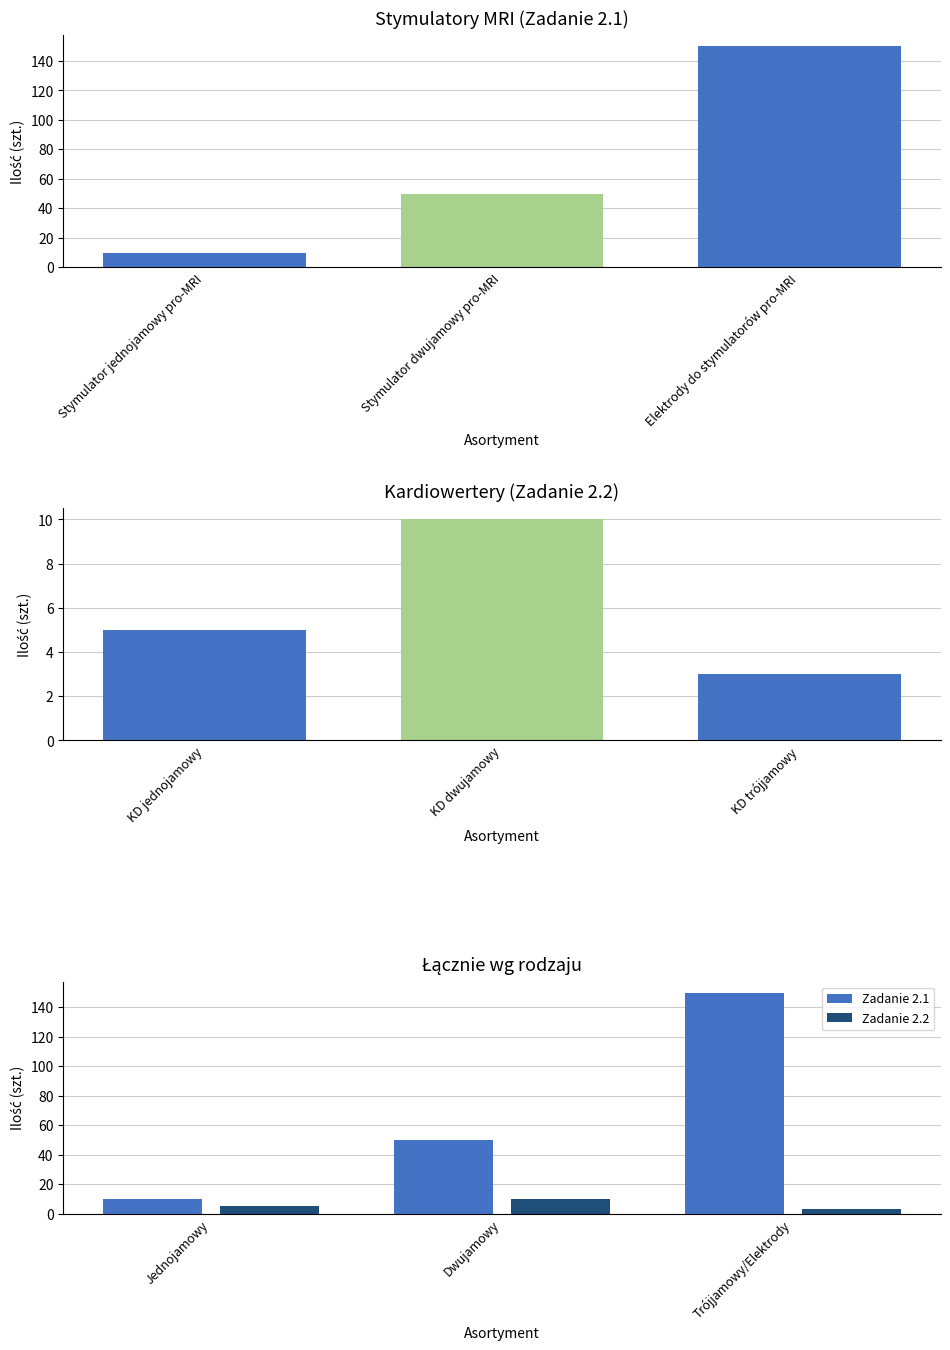

Are the bars grouped side by side (vs. stacked)?

Yes